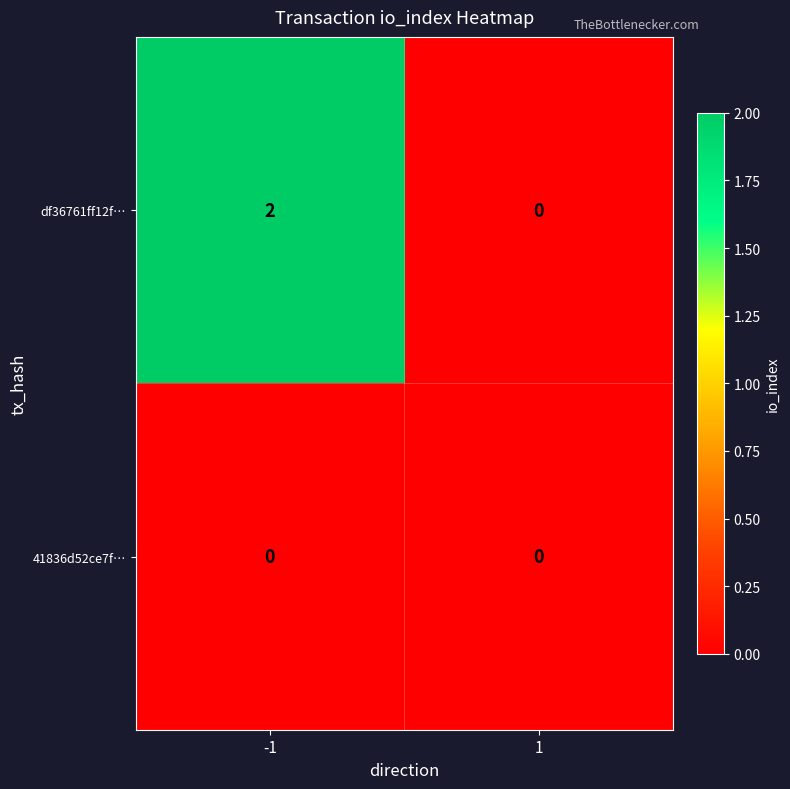

Which series changed the most between -1 and 1?

df36761ff12f…